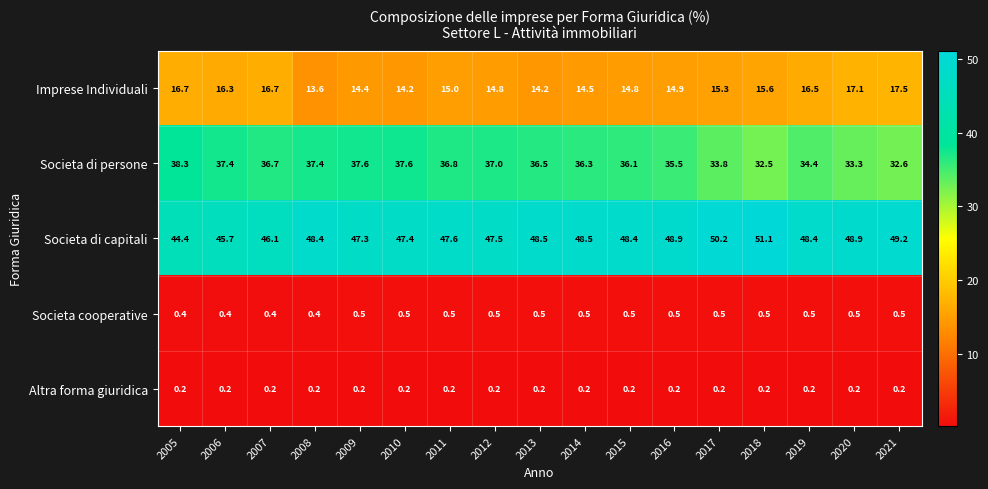

What is the total value across all series at 2015?

100.0